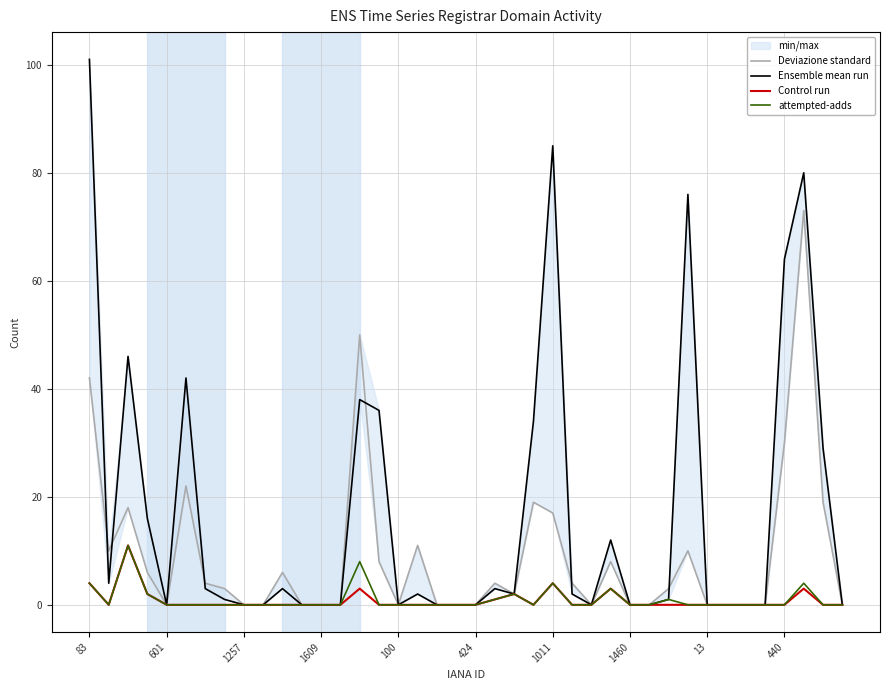

Reading left to right, extract all data points from this chart.

Deviazione standard: 42	10	18	6	0	22	4	3	0	0	6	0	0	0	50	8	0	11	0	0	0	4	2	19	17	4	0	8	0	0	3	10	0	0	0	0	30	73	19	0
Ensemble mean run: 101	4	46	16	0	42	3	1	0	0	3	0	0	0	38	36	0	2	0	0	0	3	2	34	85	2	0	12	0	0	1	76	0	0	0	0	64	80	29	0
Control run: 4	0	11	2	0	0	0	0	0	0	0	0	0	0	3	0	0	0	0	0	0	1	2	0	4	0	0	3	0	0	0	0	0	0	0	0	0	3	0	0
attempted-adds: 4	0	11	2	0	0	0	0	0	0	0	0	0	0	8	0	0	0	0	0	0	1	2	0	4	0	0	3	0	0	1	0	0	0	0	0	0	4	0	0